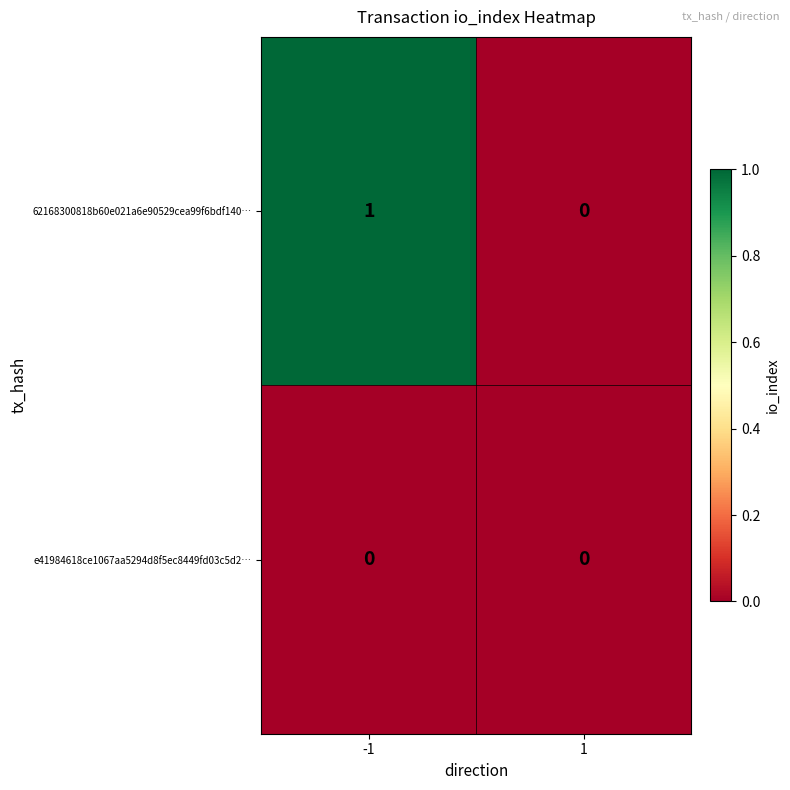

Rank the series by their average value, from highest to lowest.

62168300818b60e021a6e90529cea99f6bdf140…, e41984618ce1067aa5294d8f5ec8449fd03c5d2…